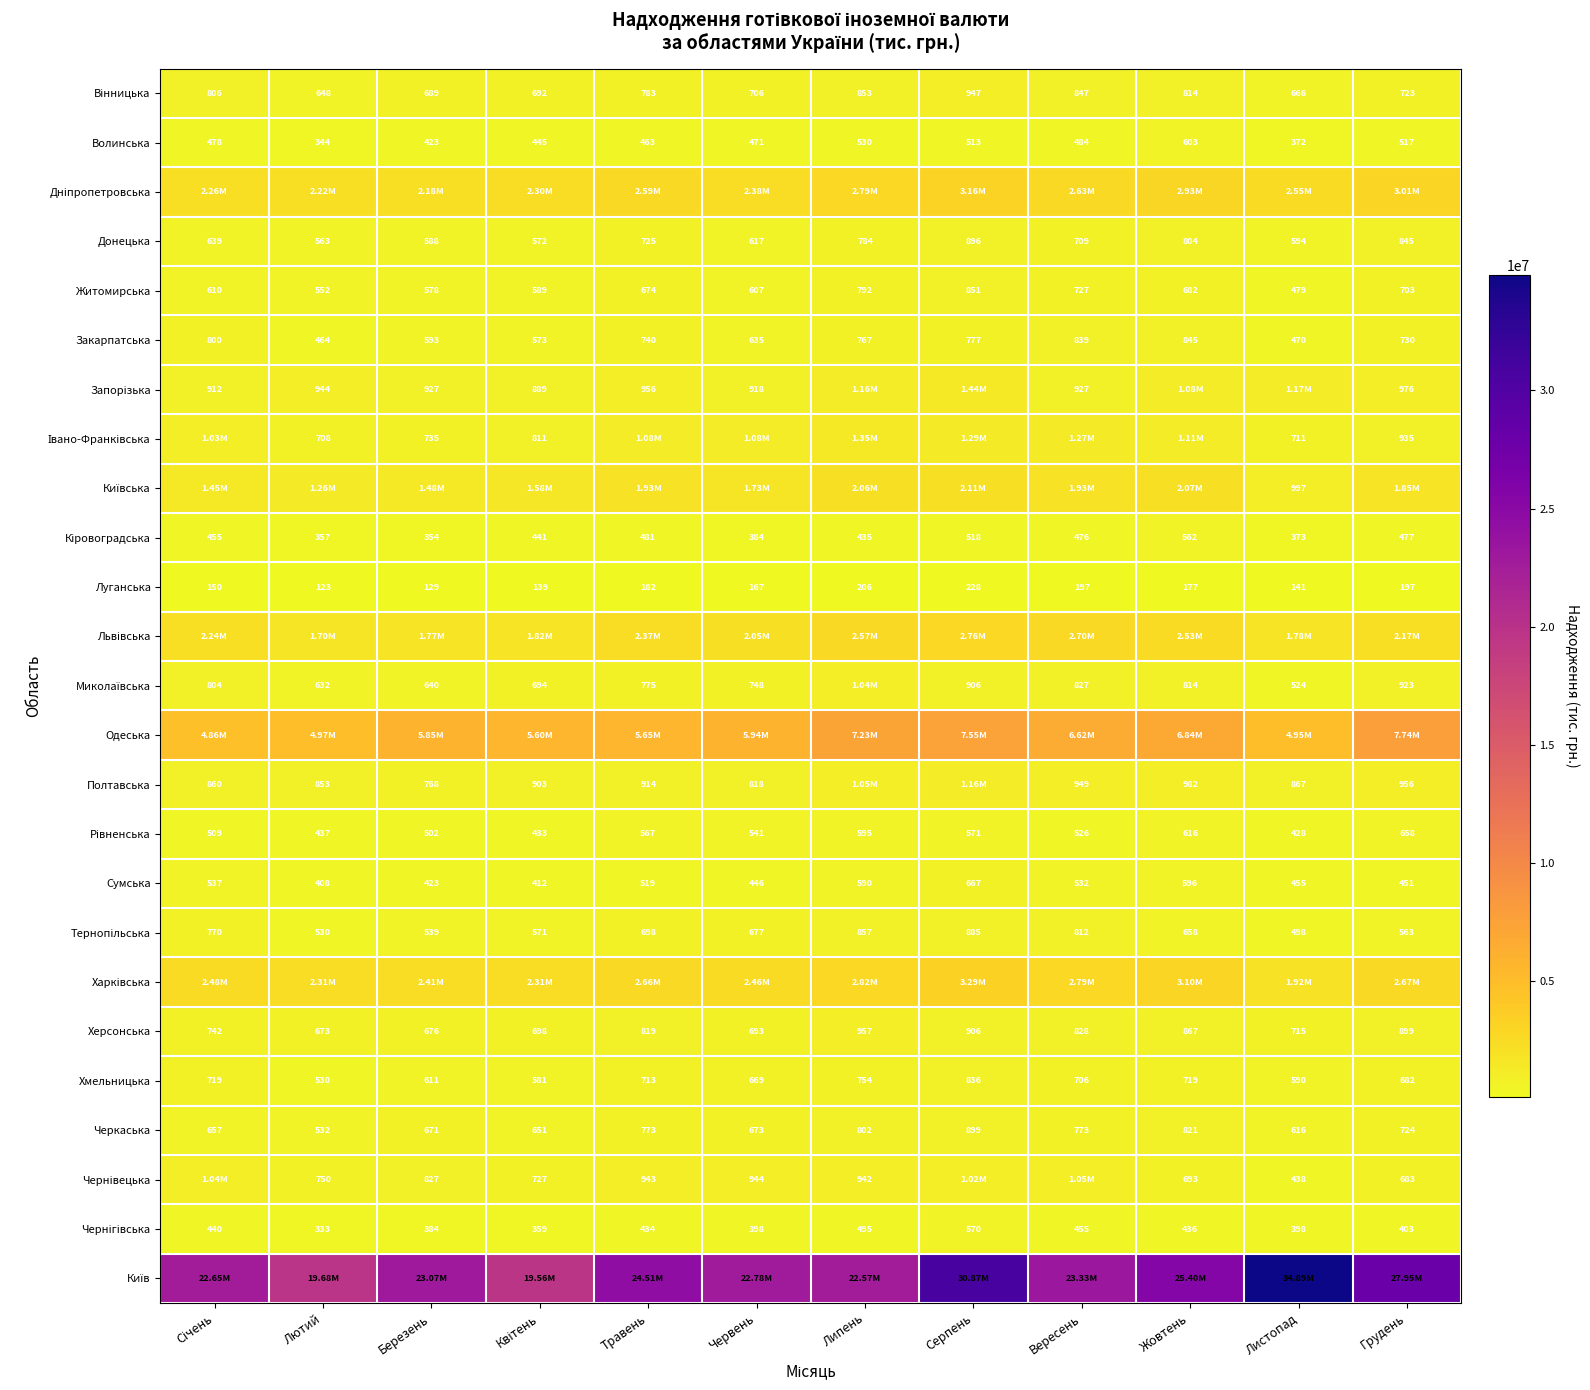

Read the Дніпропетровська value at Травень.

2586550.8